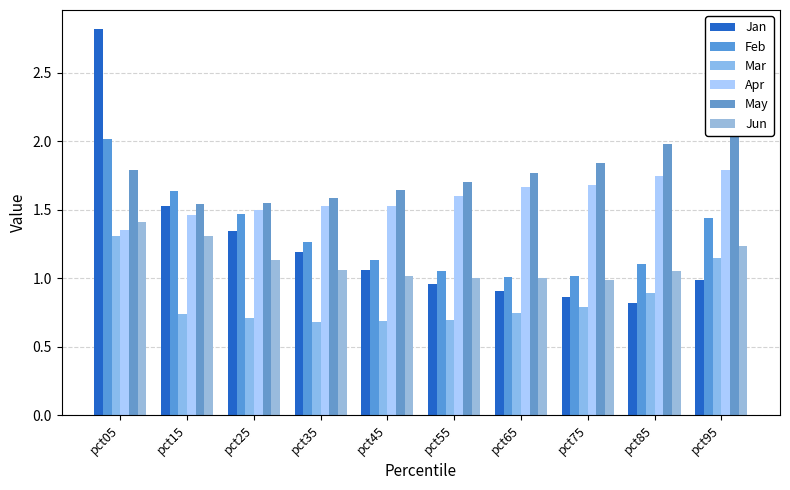

At pct85, list the series in order from largest to smallest.

May, Apr, Feb, Jun, Mar, Jan